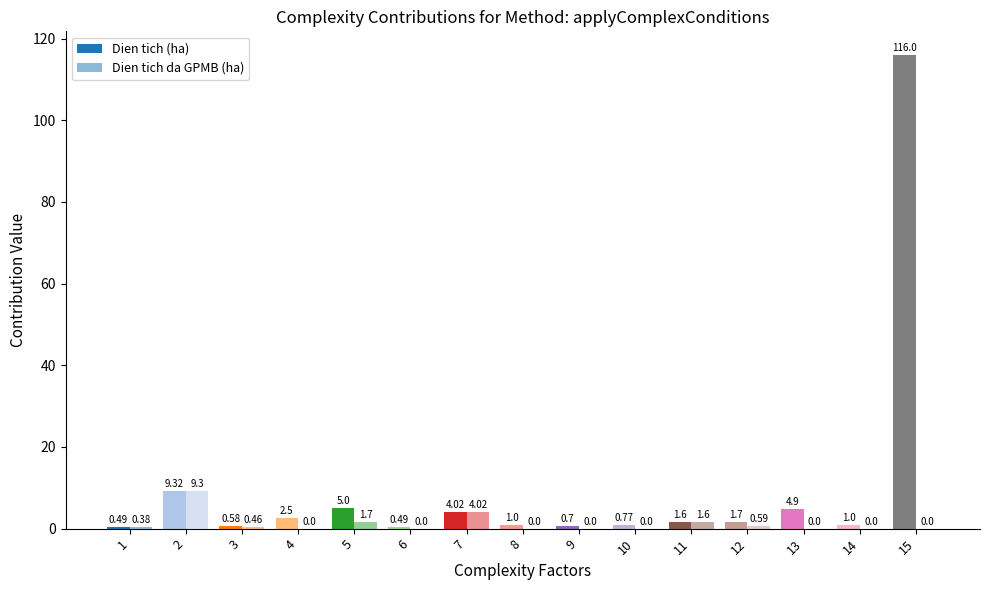

At how many categories does at least one series exceed 9?

2